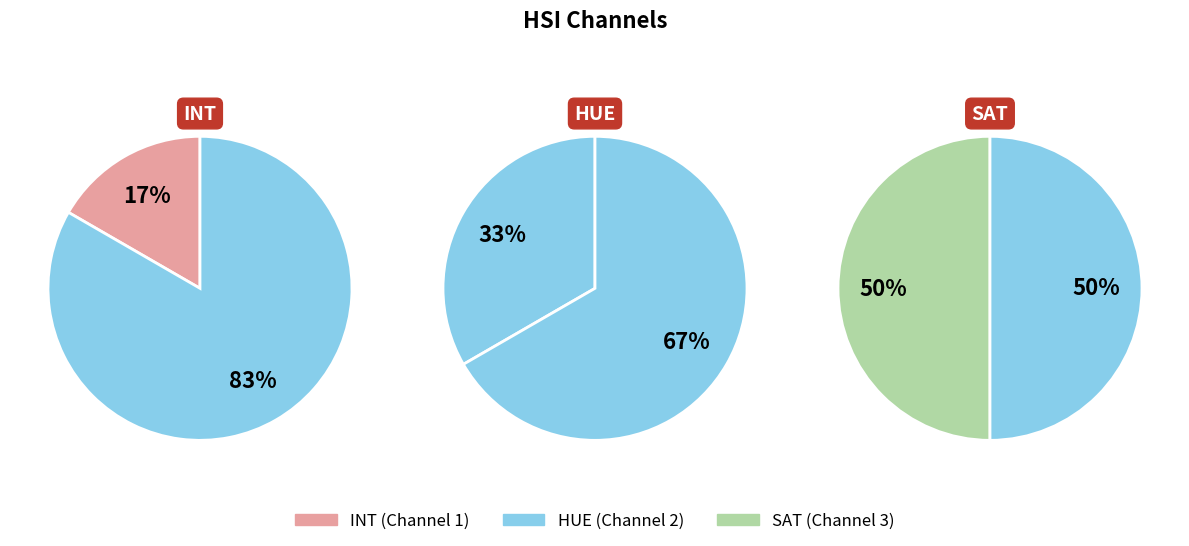

What is the smallest slice in the pie chart?

INT